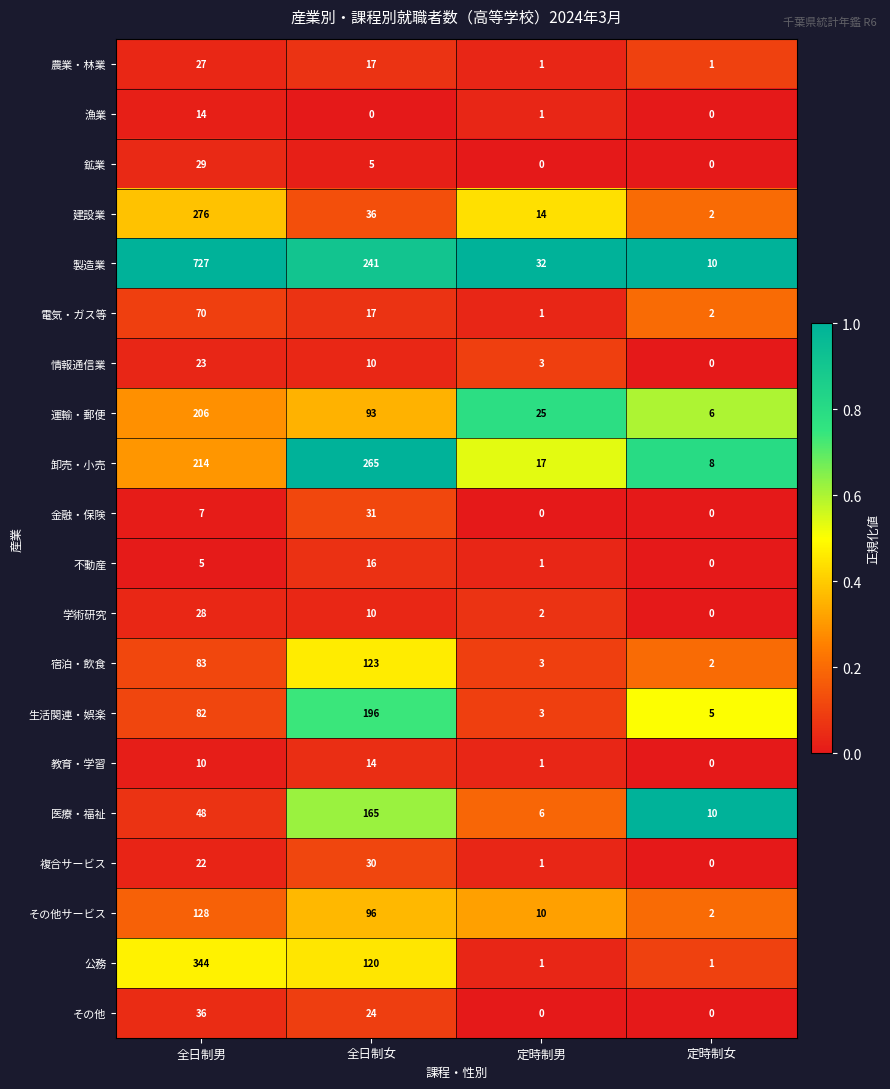

At how many categories does at least one series exceed 0?

4